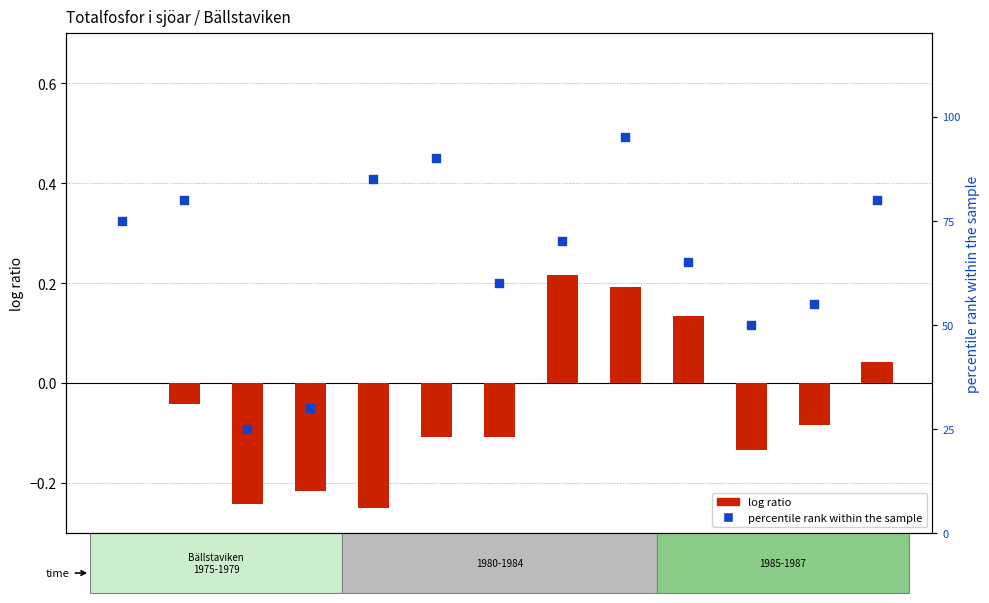

At which category is the sum across all series the highest?

1983